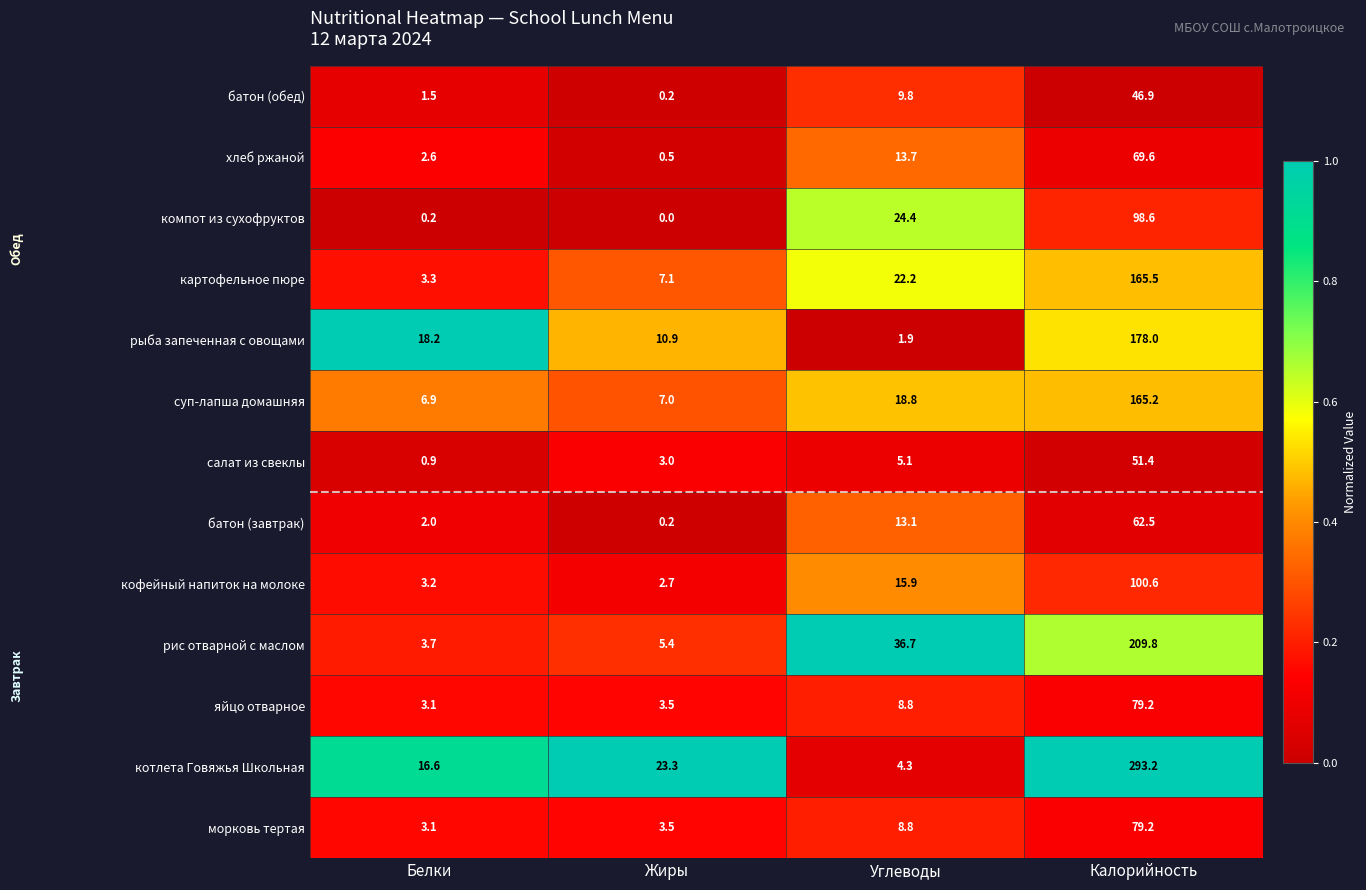

What is the lowest value of the хлеб ржаной series?

0.5